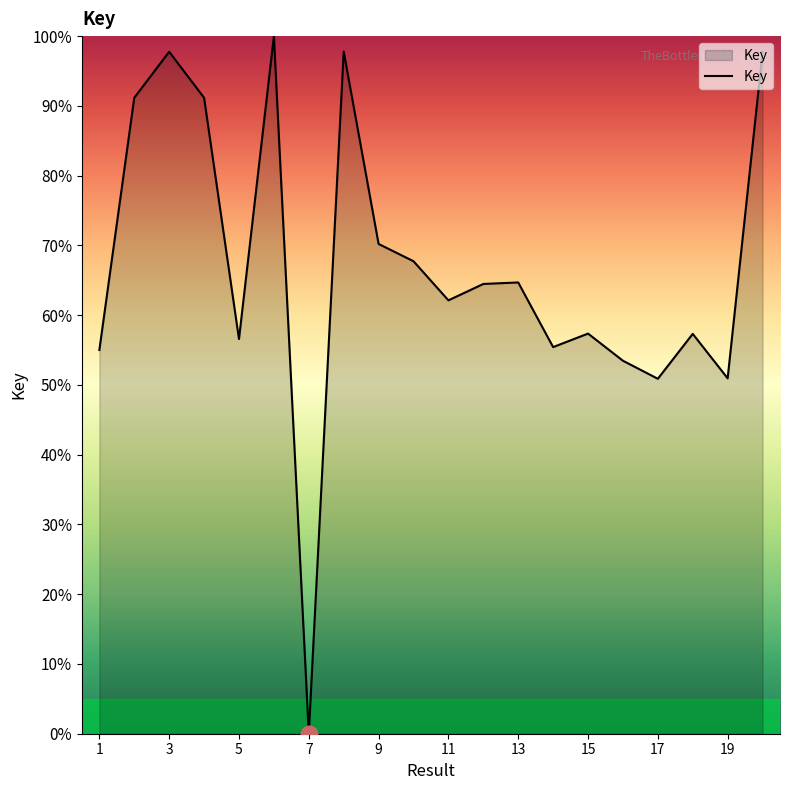

How many distinct data groups are displayed?

1